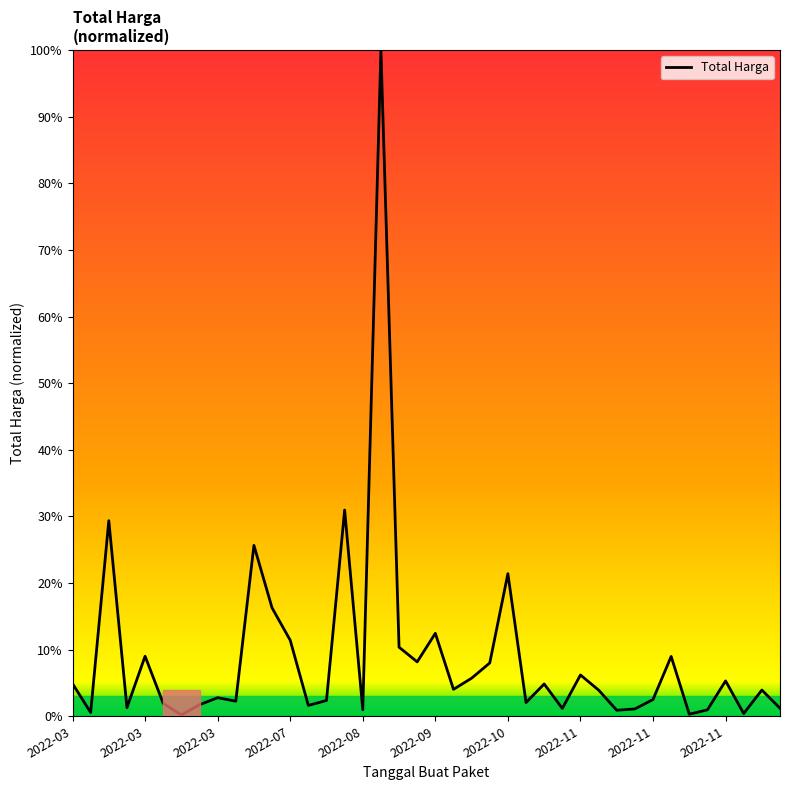

What is the maximum value shown in the chart?

100.0